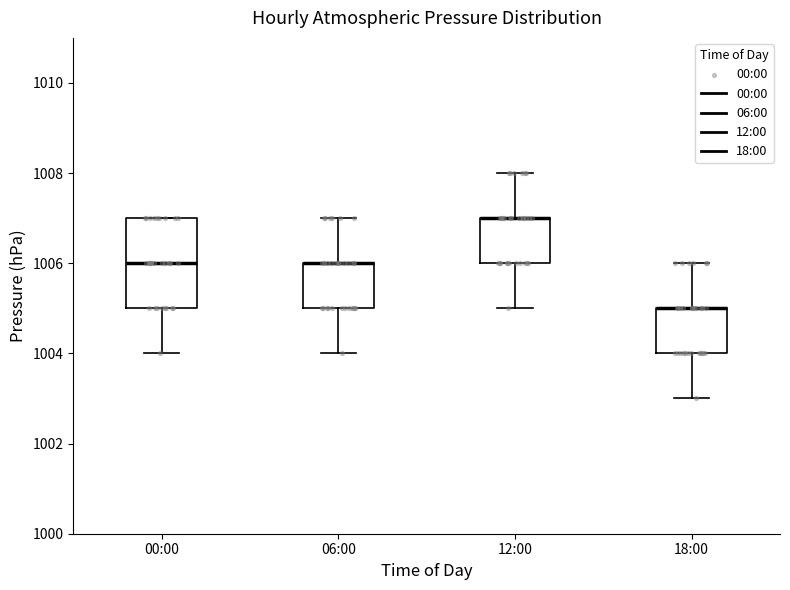

Reading left to right, transcribe this box plot: for each box, give where its median line is, the range the box spans, and where its two whiskers end, as read against the y-axis. The values are not printed on the chart, so give them approximately, as read against the axis.

00:00: median 1006, box 1005 to 1007, whiskers 1004 to 1007
06:00: median 1006 (drawn on the box's upper edge), box 1005 to 1006, whiskers 1004 to 1007
12:00: median 1007 (drawn on the box's upper edge), box 1006 to 1007, whiskers 1005 to 1008
18:00: median 1005 (drawn on the box's upper edge), box 1004 to 1005, whiskers 1003 to 1006